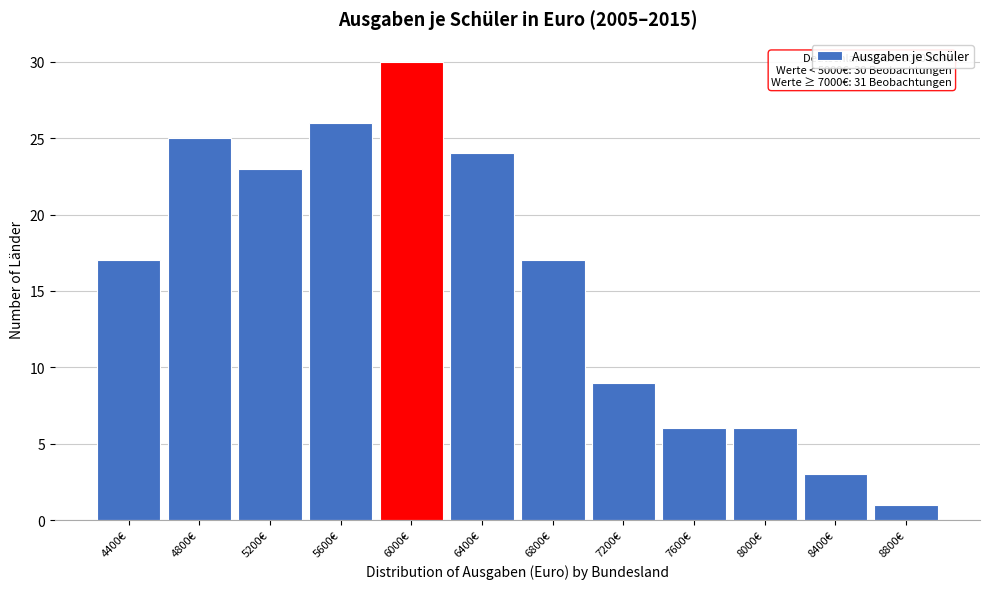

Reading left to right, transcribe all the data shown in this chart.

4400€=17	4800€=25	5200€=23	5600€=26	6000€=30	6400€=24	6800€=17	7200€=9	7600€=6	8000€=6	8400€=3	8800€=1